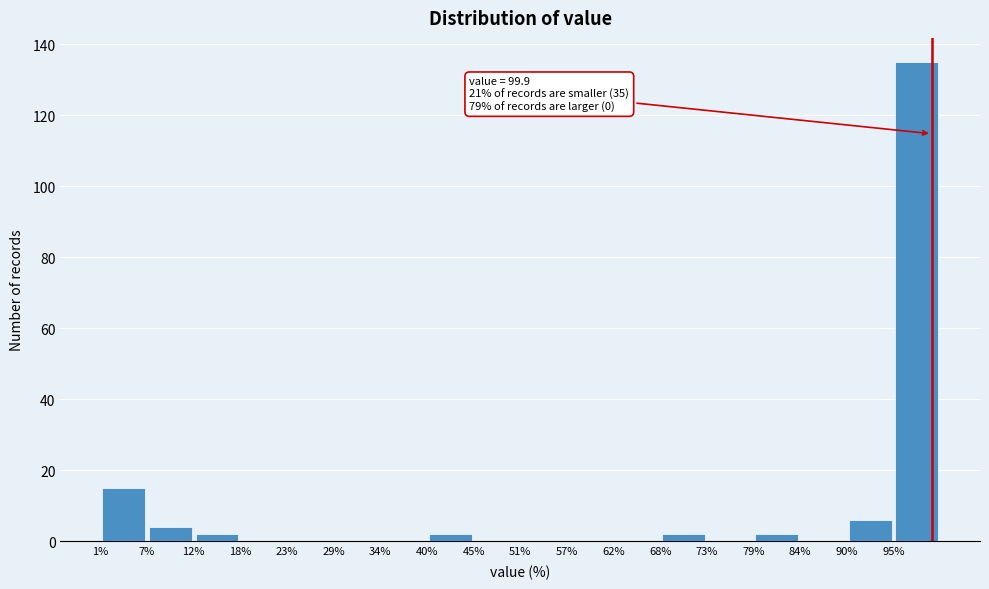

Over which range of the x-axis is the bar tallest?

95 to 101